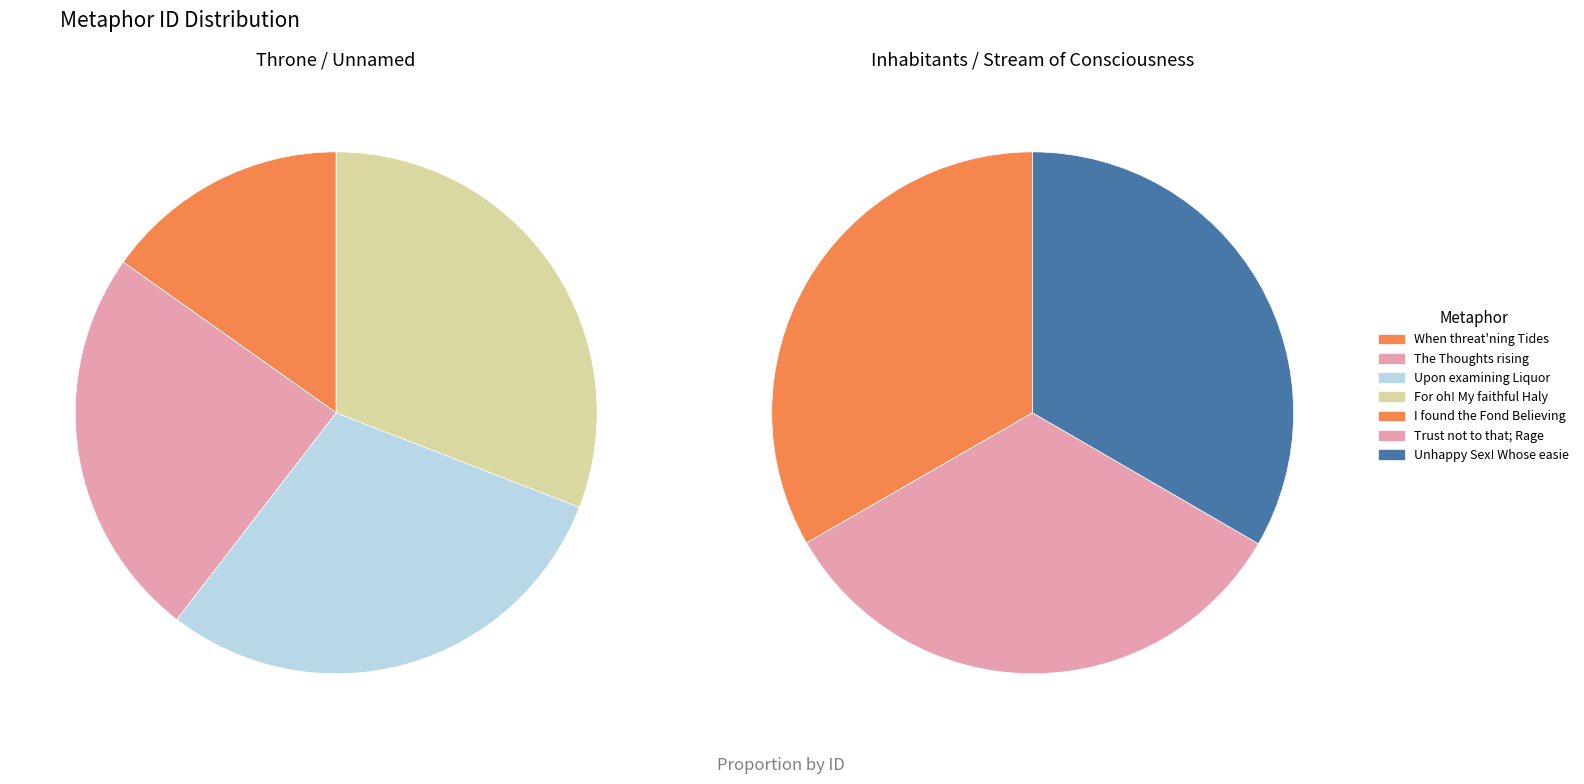

How many slices are in this pie chart?

7